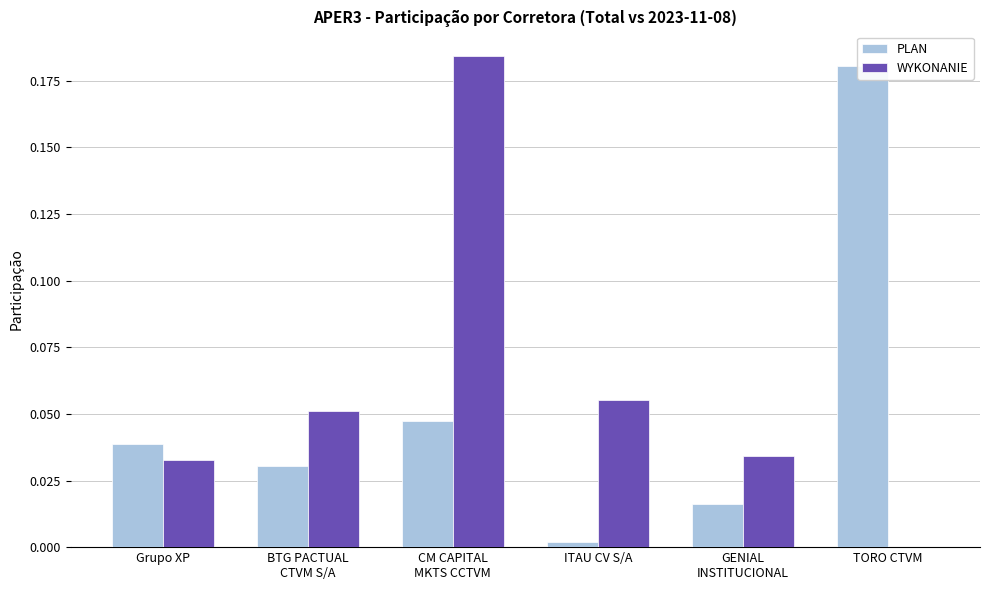

True or false: PLAN has a value of 0.0 at ITAU CV S/A.

True